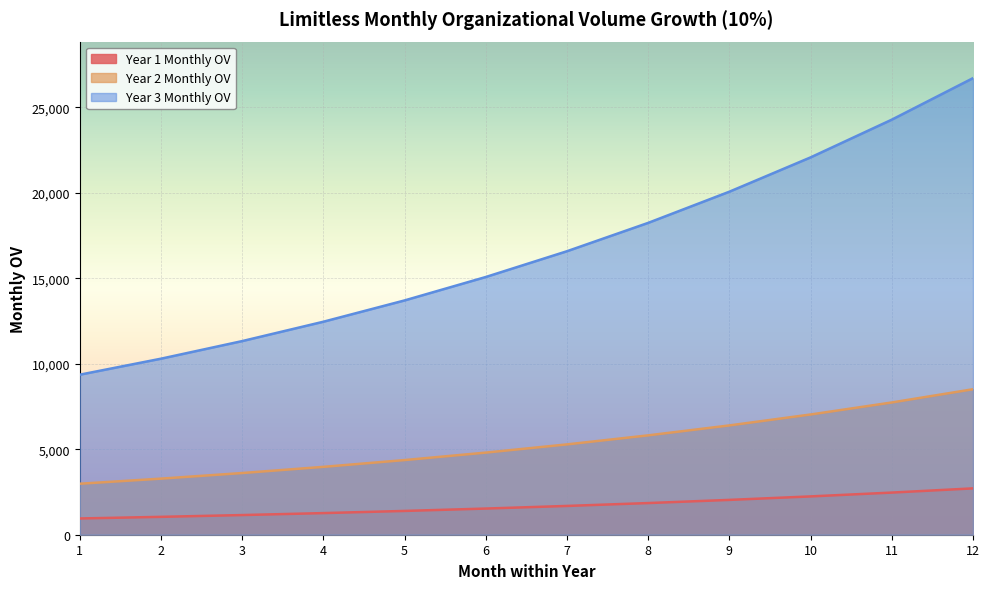

Does the chart display data point markers on the line(s)?

No